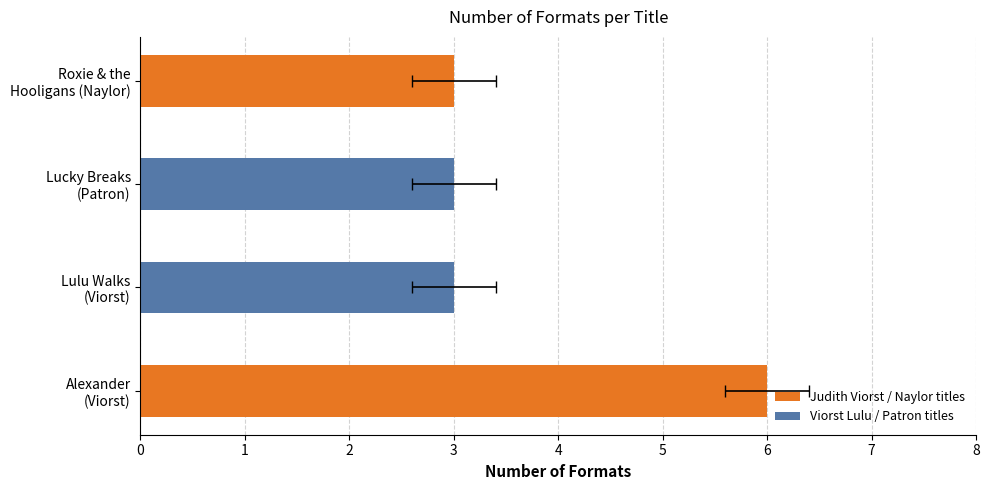

Count the number of values greater than 3.

1